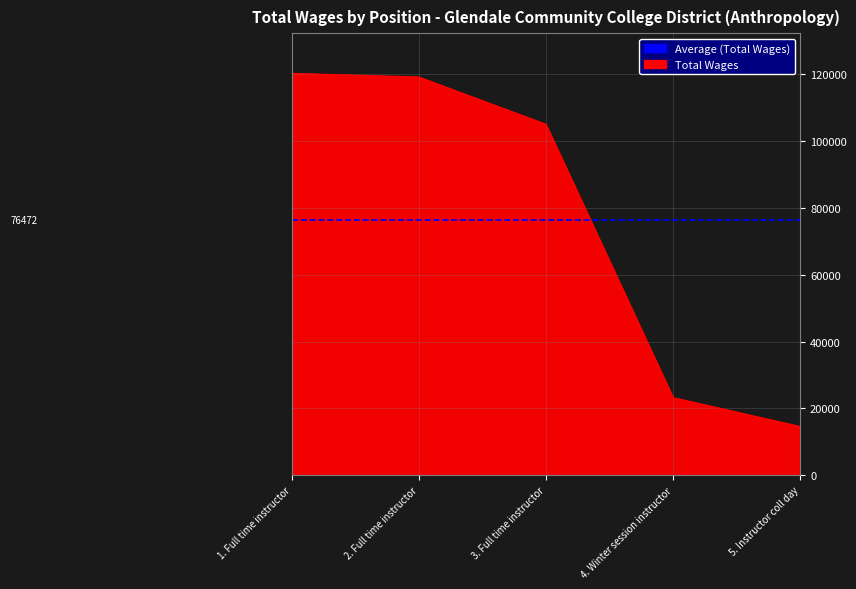

The value at 1. Full time instructor is 120312. True or false?

True